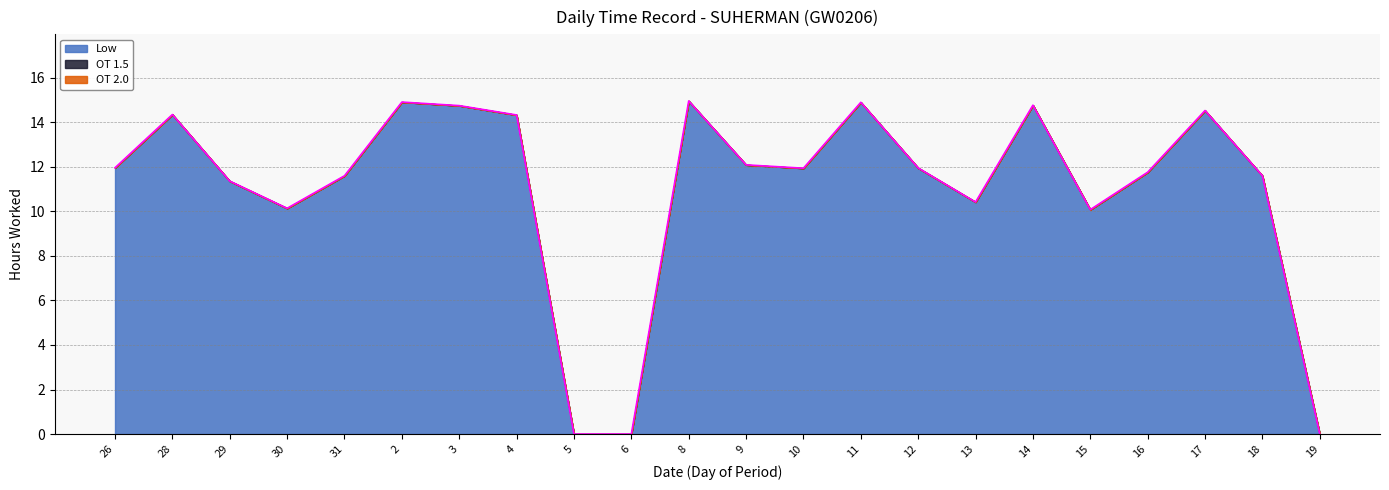

Which has a higher value, 5 or 8?

8